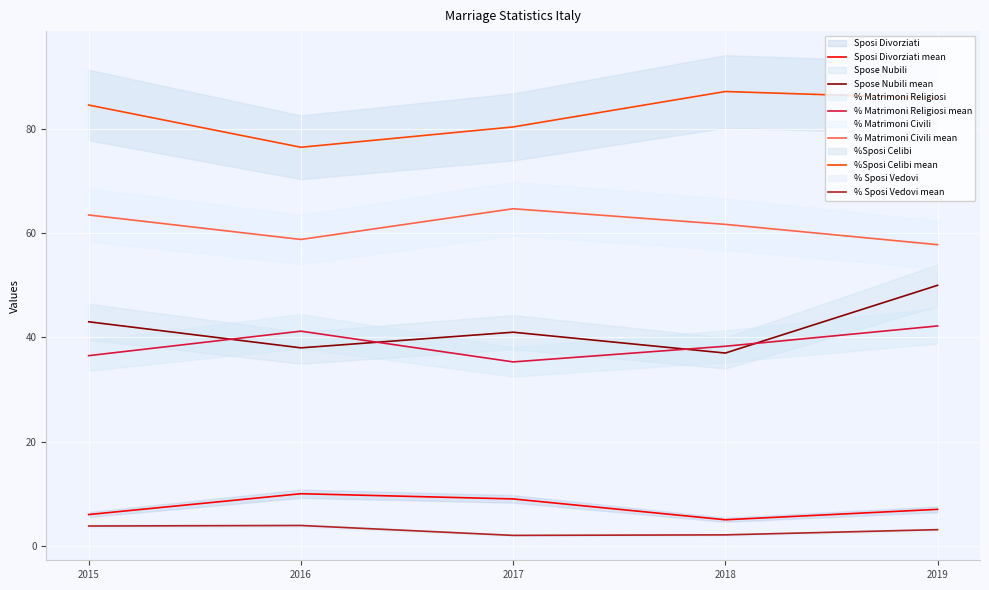

Which series changed the most between 2016 and 2019?

Spose Nubili mean